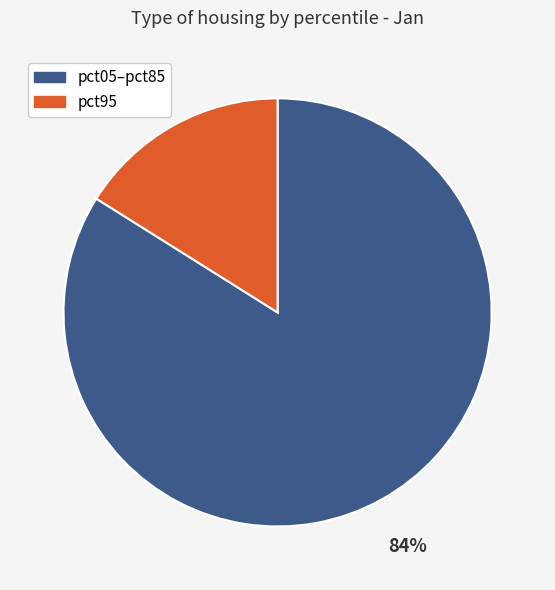

To the nearest percent, what percentage of the pie is pct95?

16%